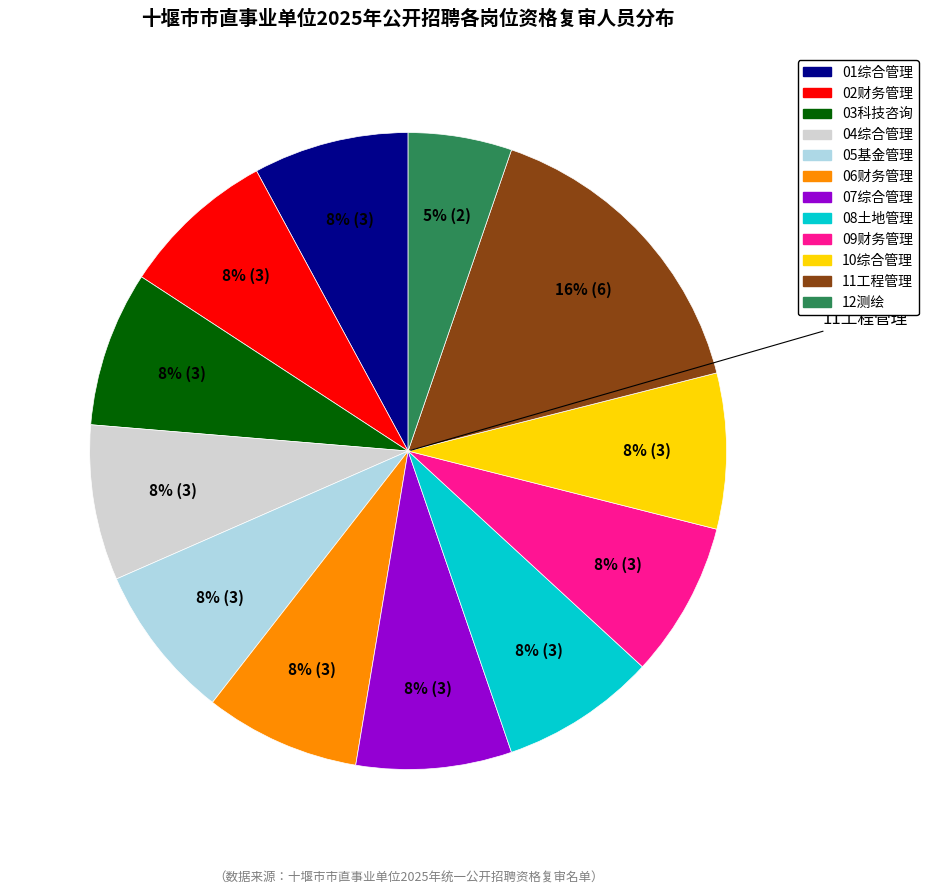

Count the number of slices in the pie.

12